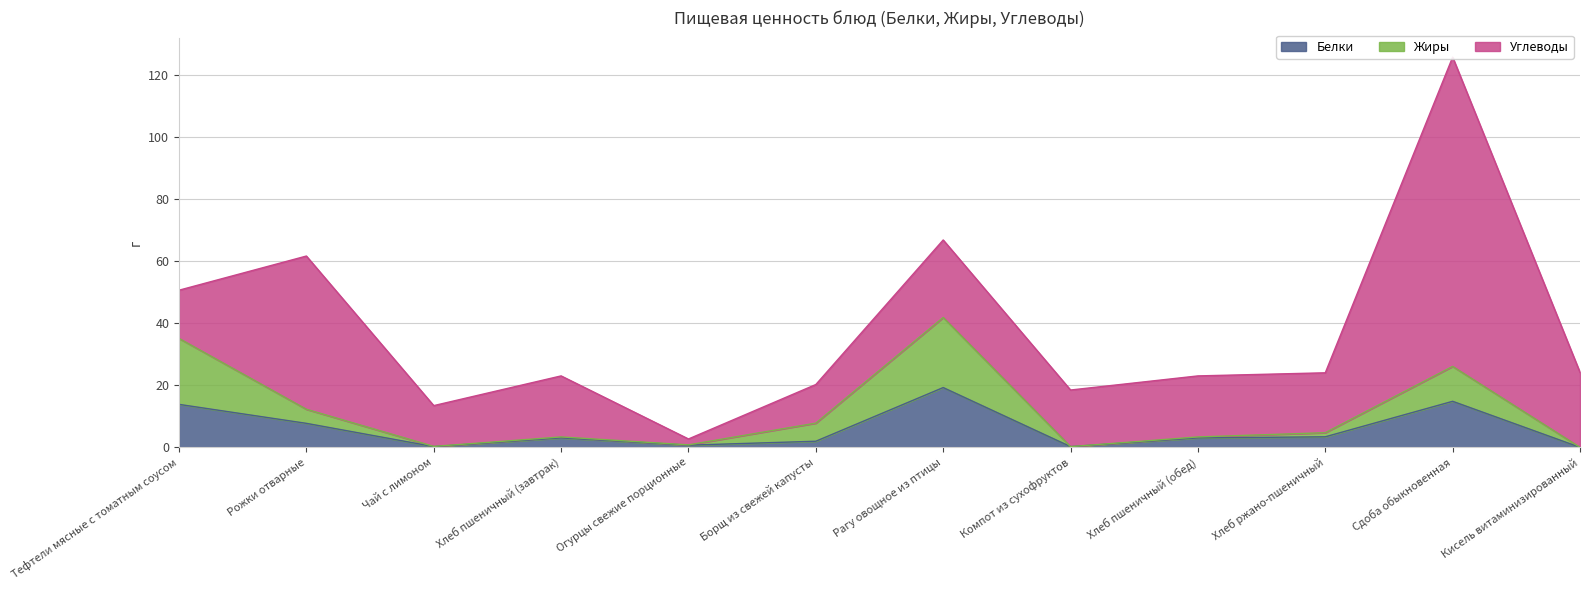

At which label does Жиры reach its minimum?

Кисель витаминизированный